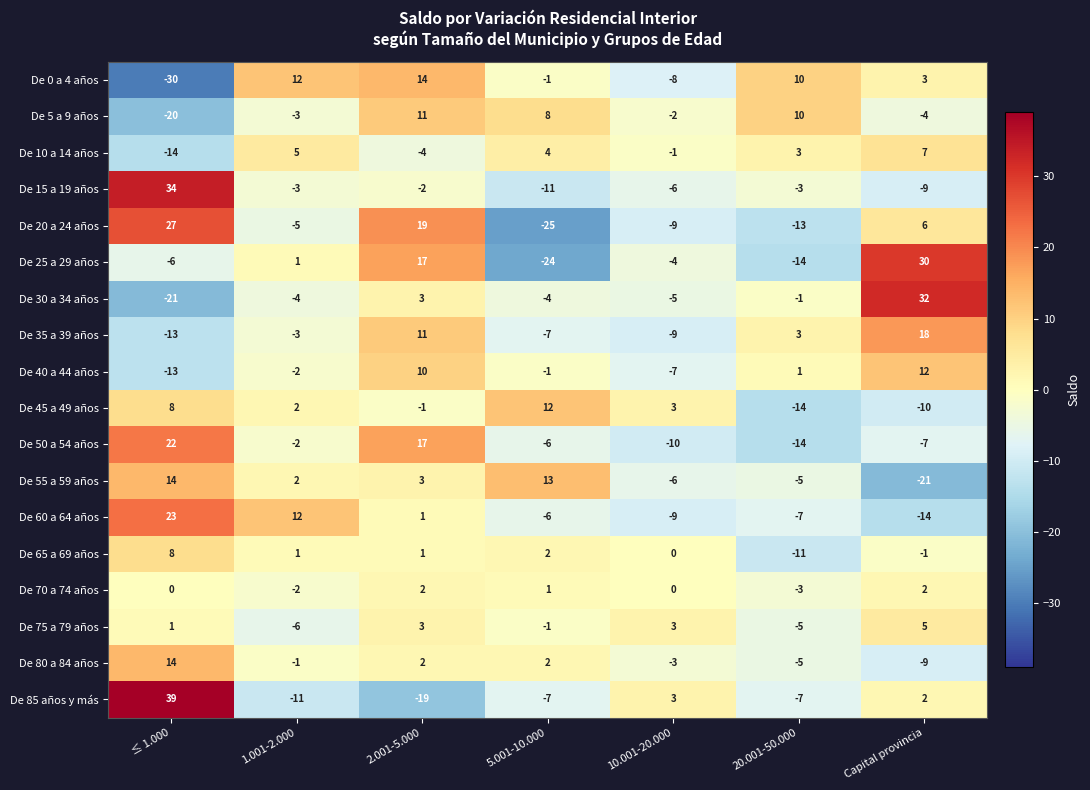

What is the difference between the highest and lowest values at ≤ 1.000?

69